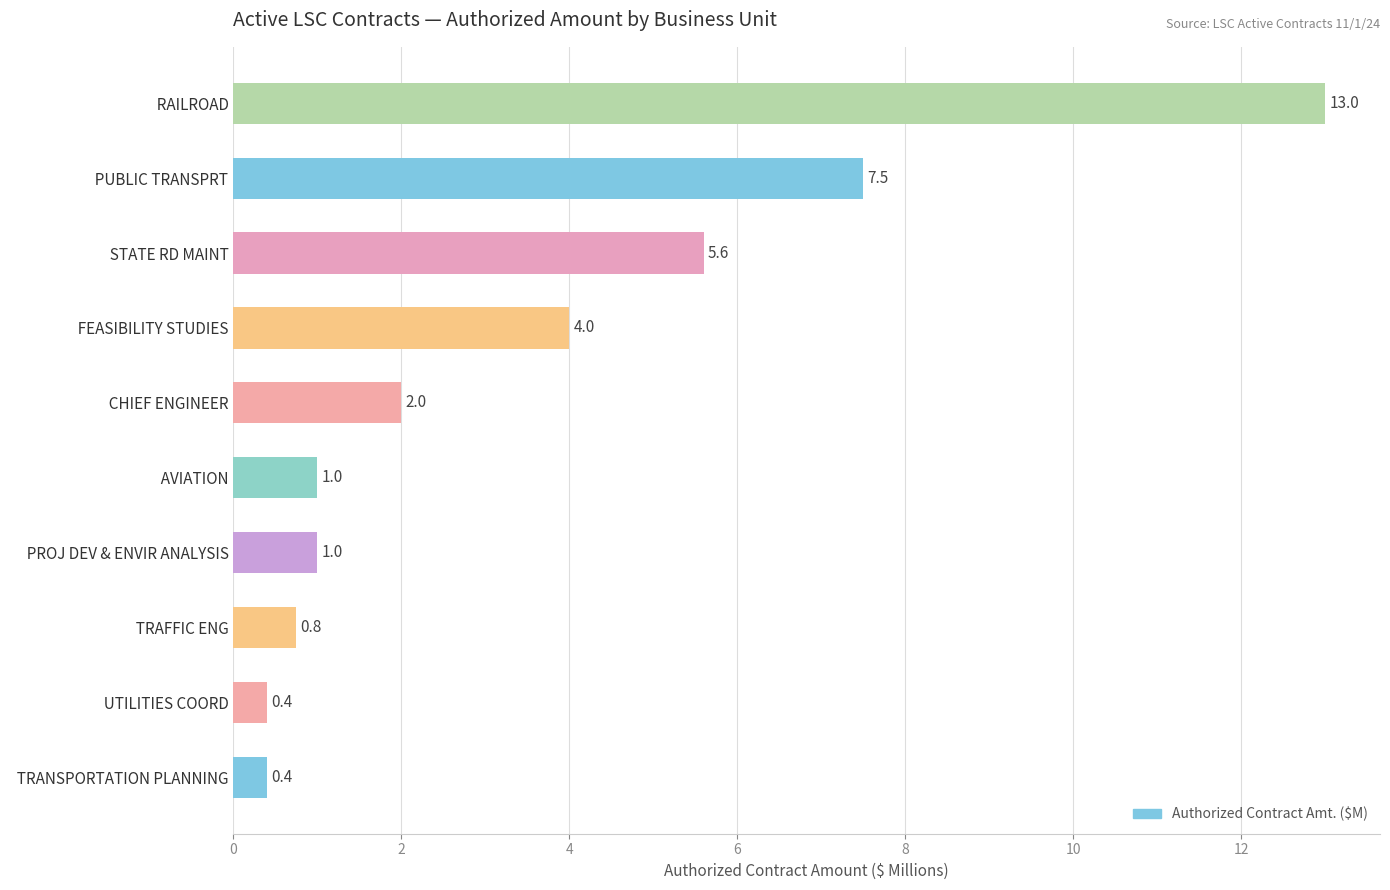

Does the chart contain any negative values?

No